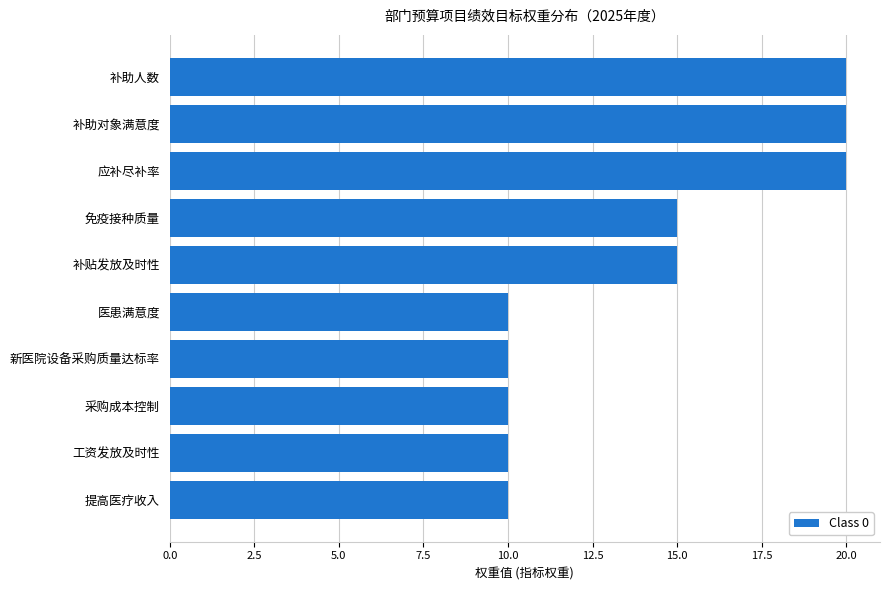

How many distinct data groups are displayed?

1